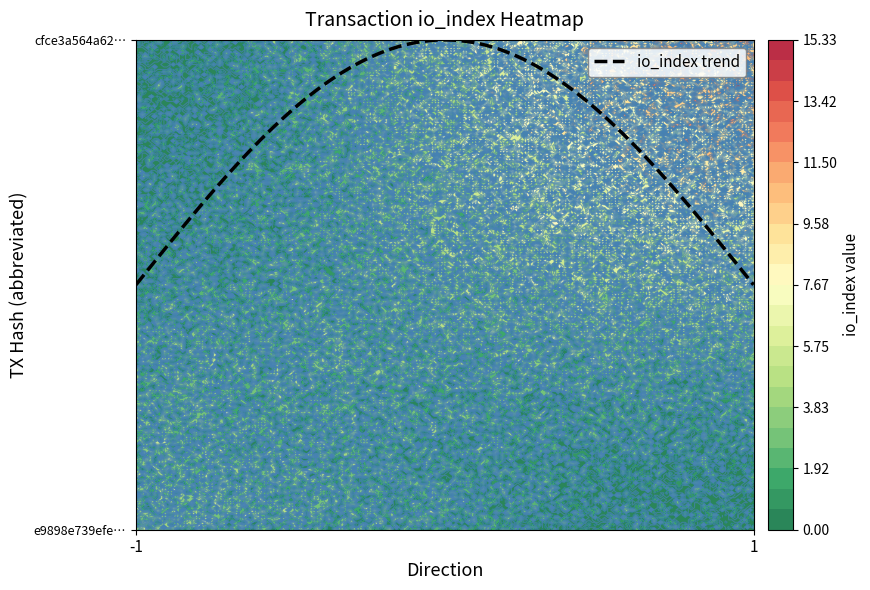

Is the value of e9898e739efe4f2cf6384b7db8201f47710e91d at direction greater than the value of cfce3a564a62c79fefcb4164215b1c33bca3f86 at direction?

No